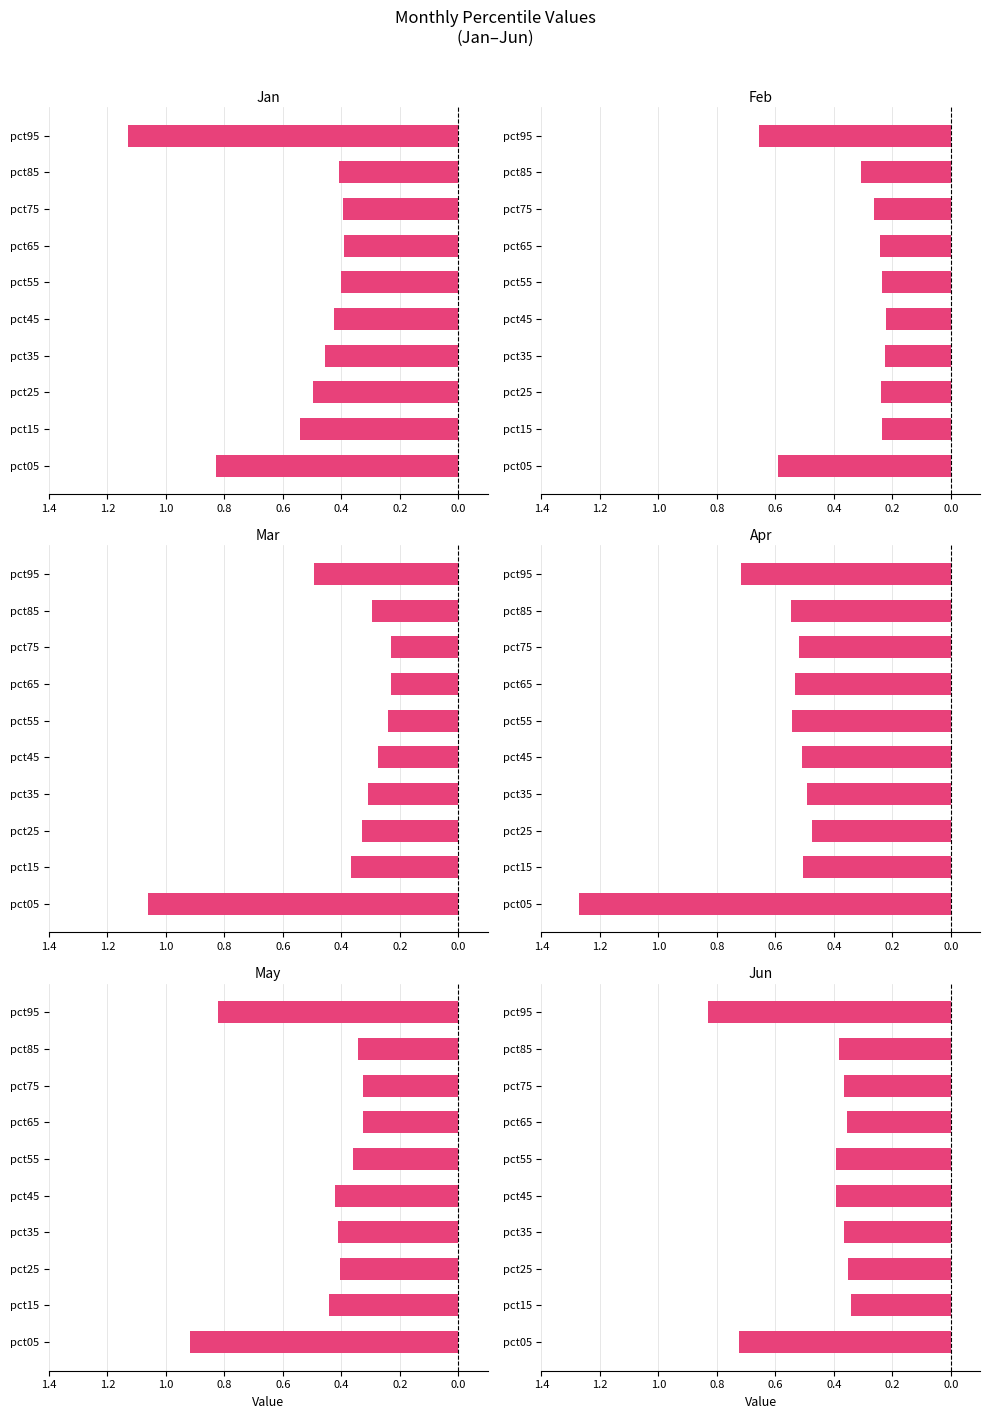

Read the Feb value at pct35.

-0.2